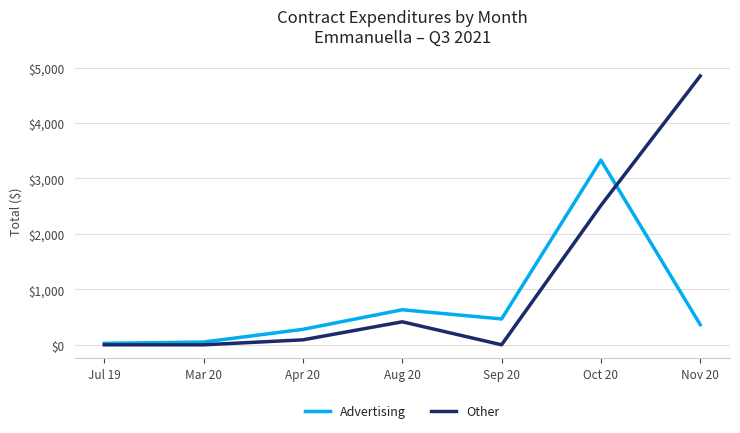

At which category is the sum across all series the highest?

Oct 20